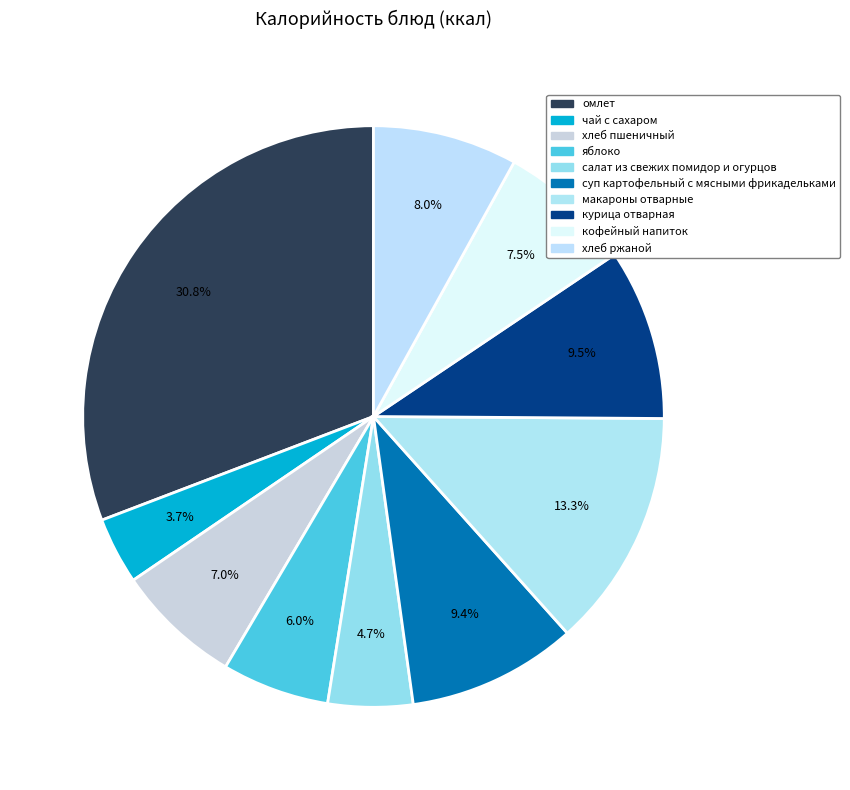

Rank the categories by value from highest to lowest.

омлет, макароны отварные, курица отварная, суп картофельный с мясными фрикадельками, хлеб ржаной, кофейный напиток, хлеб пшеничный, яблоко, салат из свежих помидор и огурцов, чай с сахаром